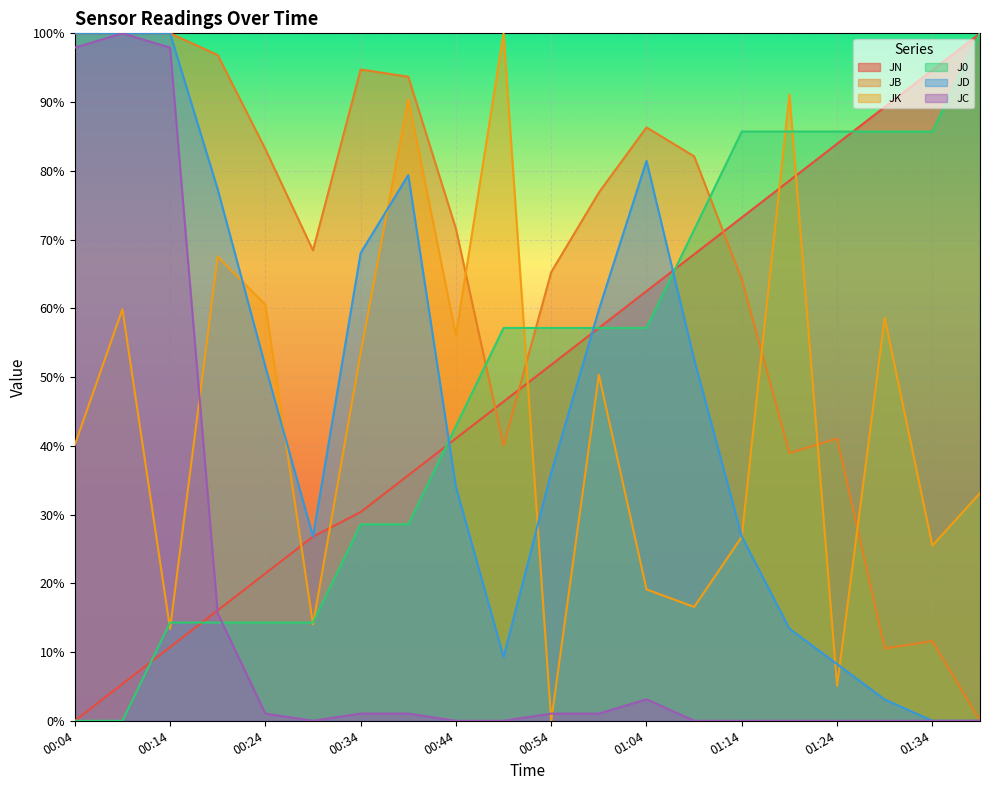

How many lines are shown in the chart?

6